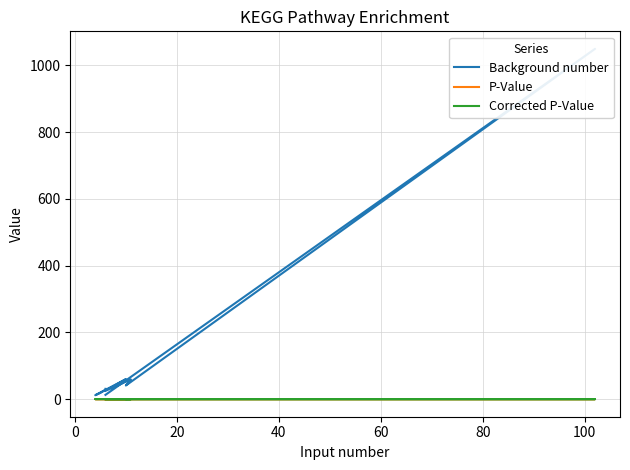

What are all the series names shown in the legend?

Background number, P-Value, Corrected P-Value